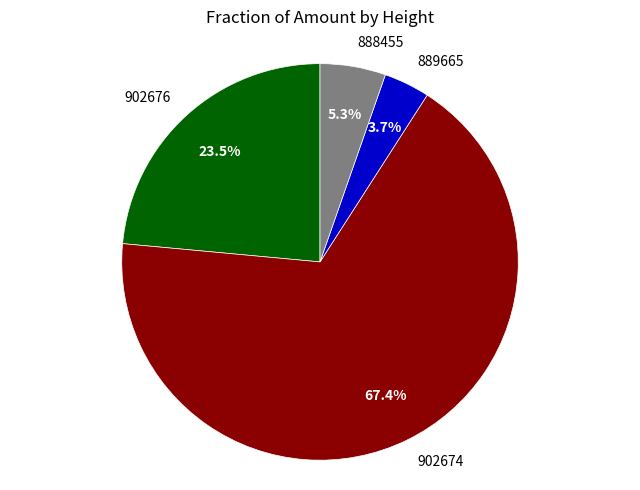

How many segments does this pie chart have?

4